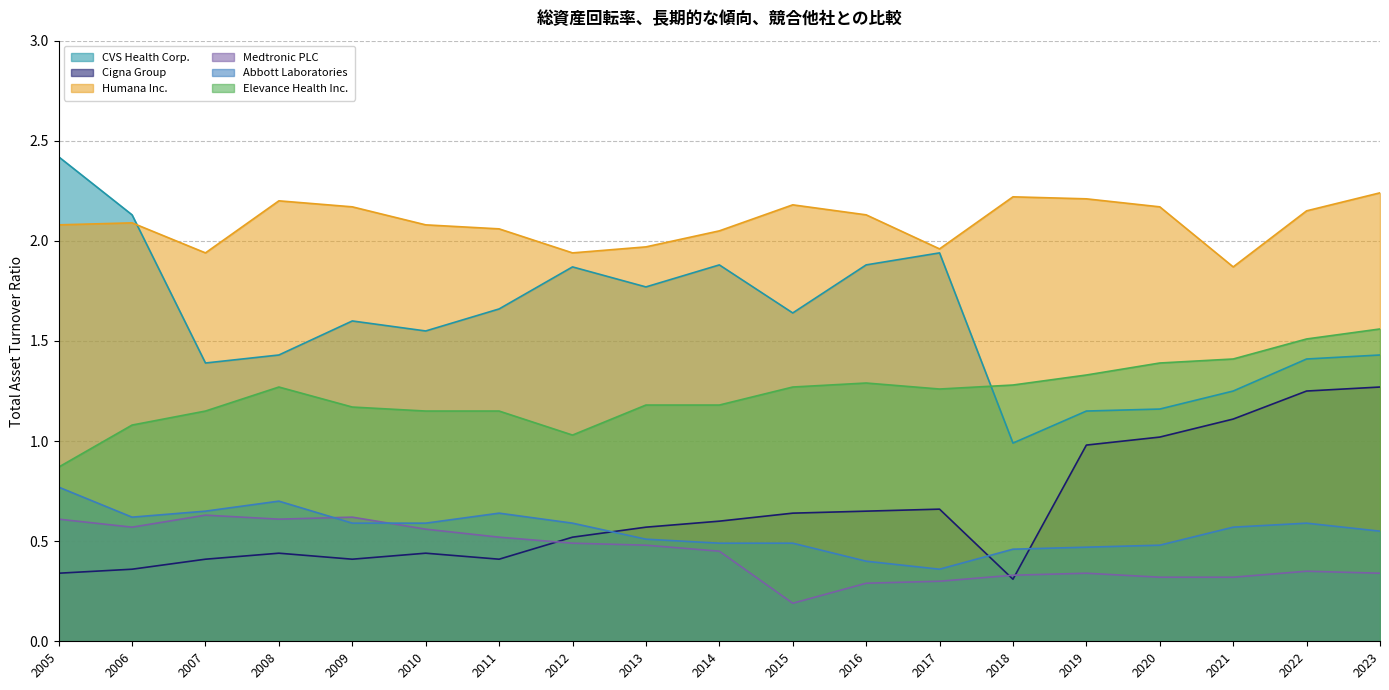

Which label corresponds to the smallest value in the chart?

2015